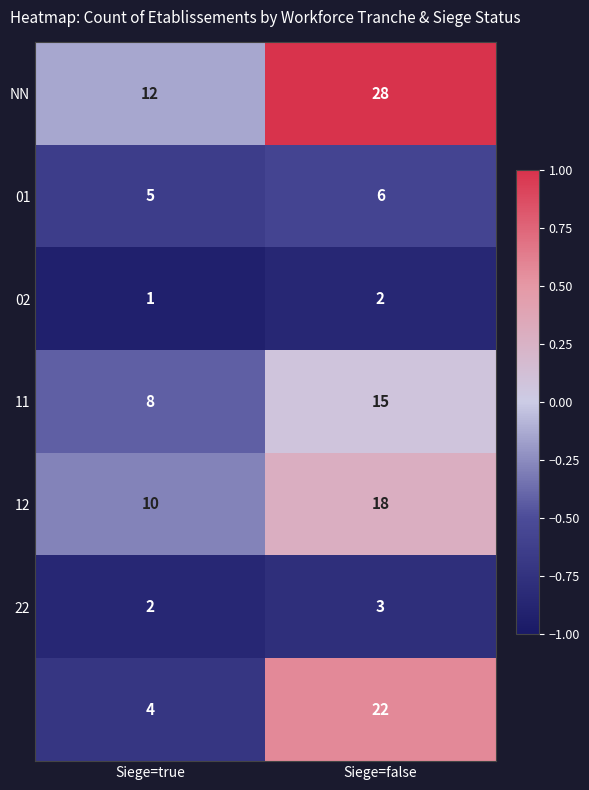

At which category is the sum across all series the highest?

Siege=false